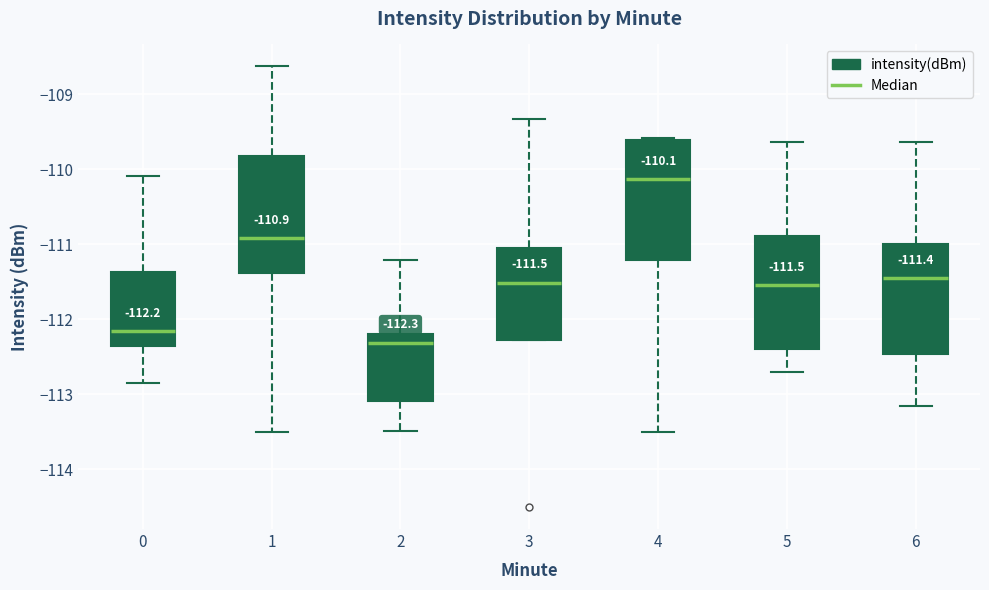

Which box has the highest median line?

4